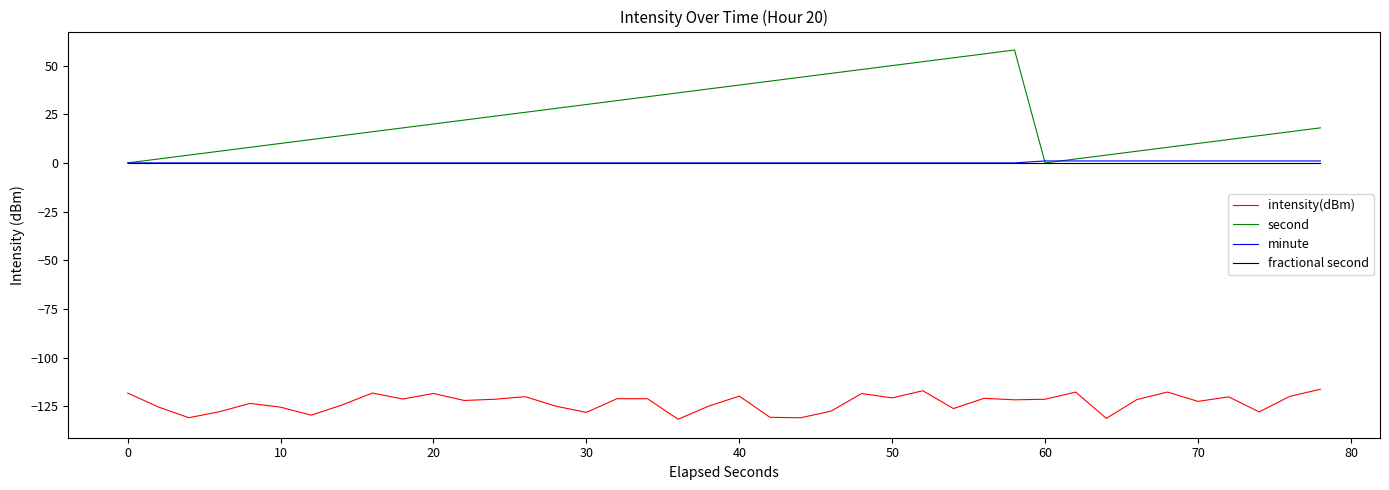

Which series has the widest spread of values?

second